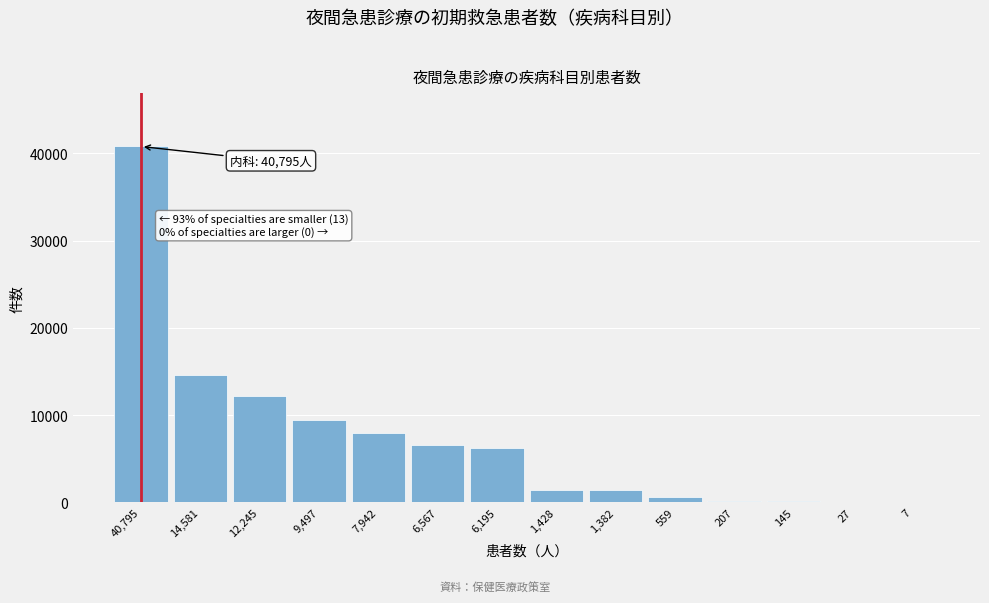

Is it true that the value at 9,497 is 4785?

False